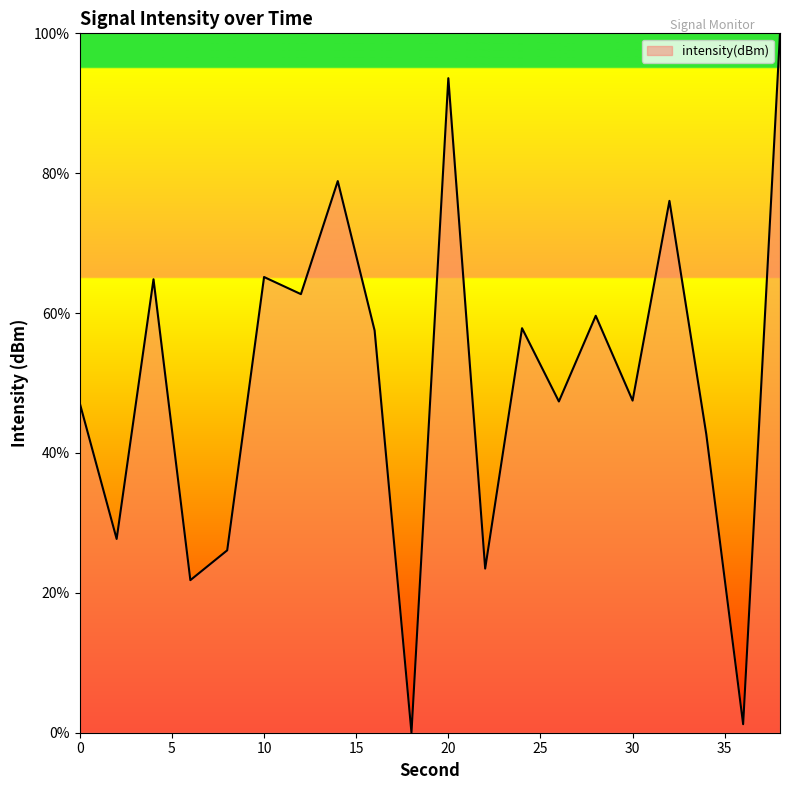

True or false: there are more than 1 points higher than both neighbors.

True